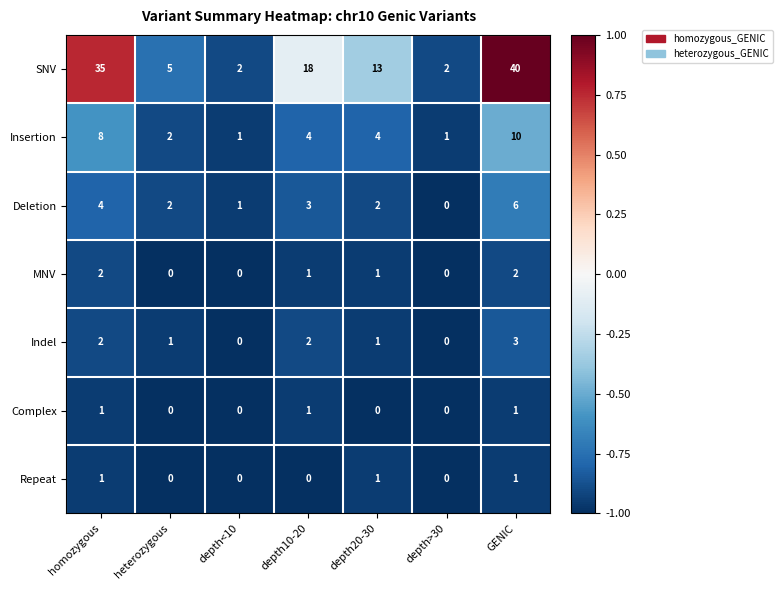

At which category is the sum across all series the highest?

GENIC